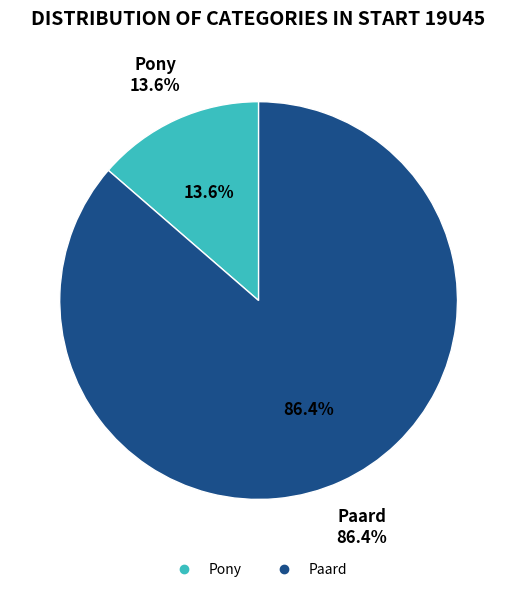

What percentage is NOT represented by Paard?

13.6%